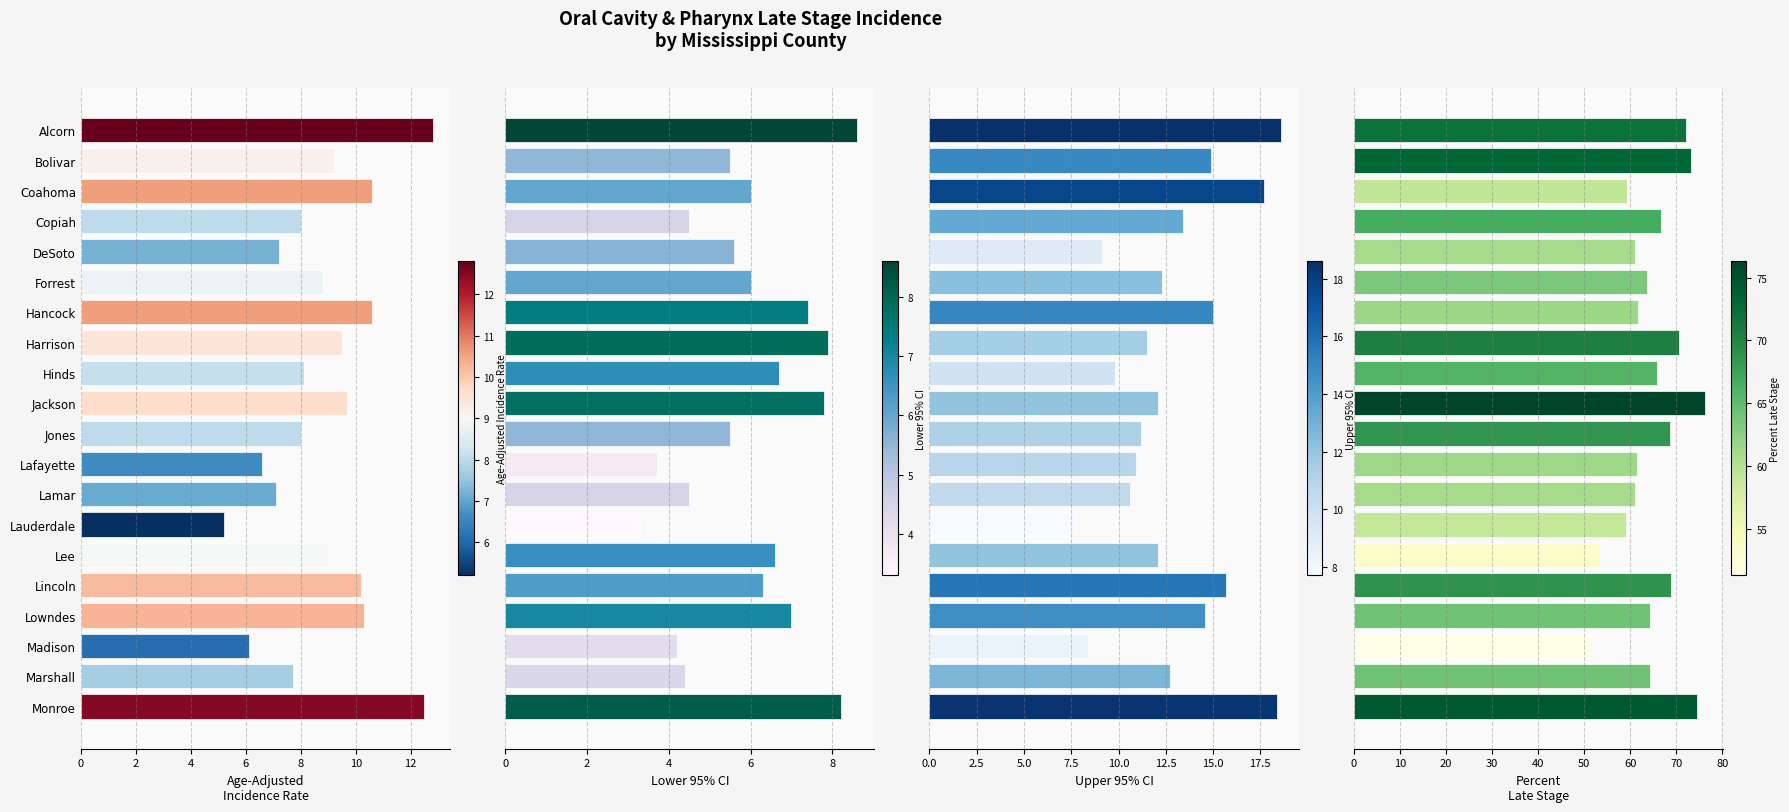

Is it true that Percent Late Stage equals 99.3 at Forrest?

False